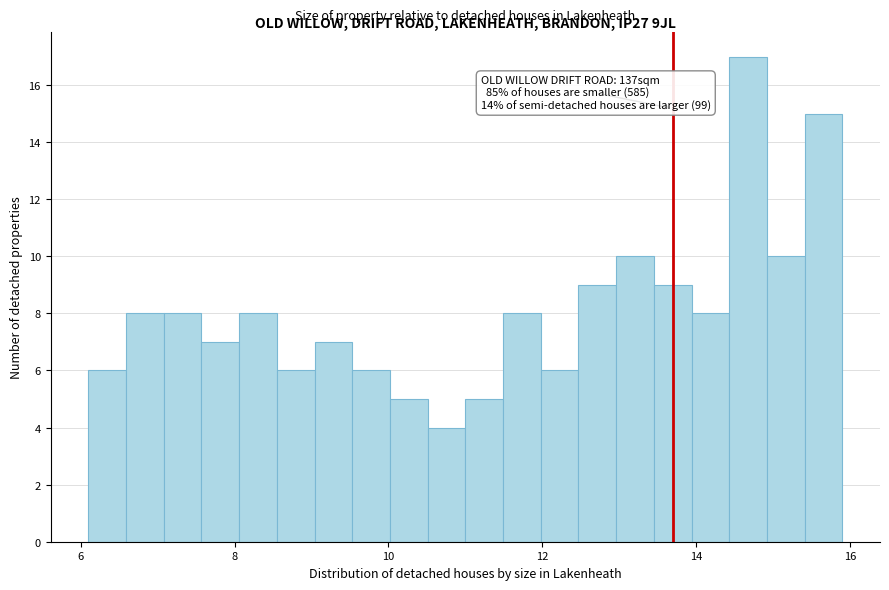

Read against the x-axis, roughly where is the centre of the tallest bar?

14.6